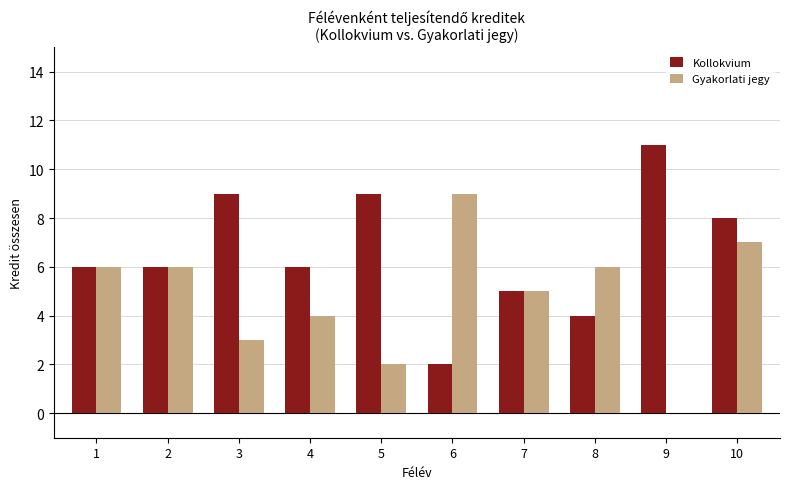

Count the Gyakorlati jegy values in the range 3 to 6.

6